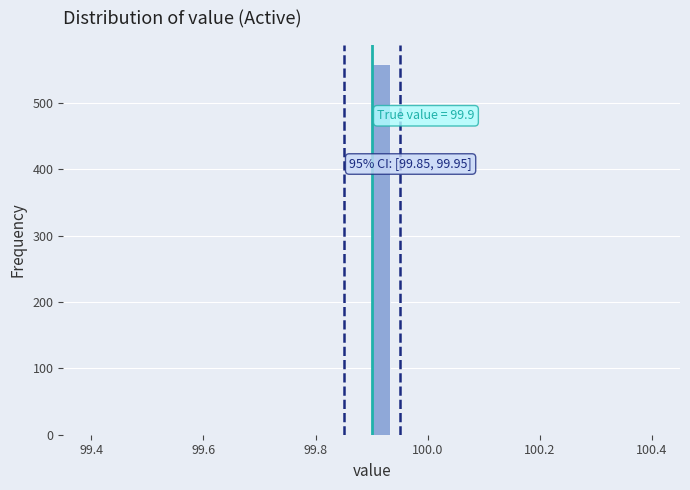

Around what value on the x-axis is the tallest bar? Give the approximate position of its centre, as read against the axis.

99.92